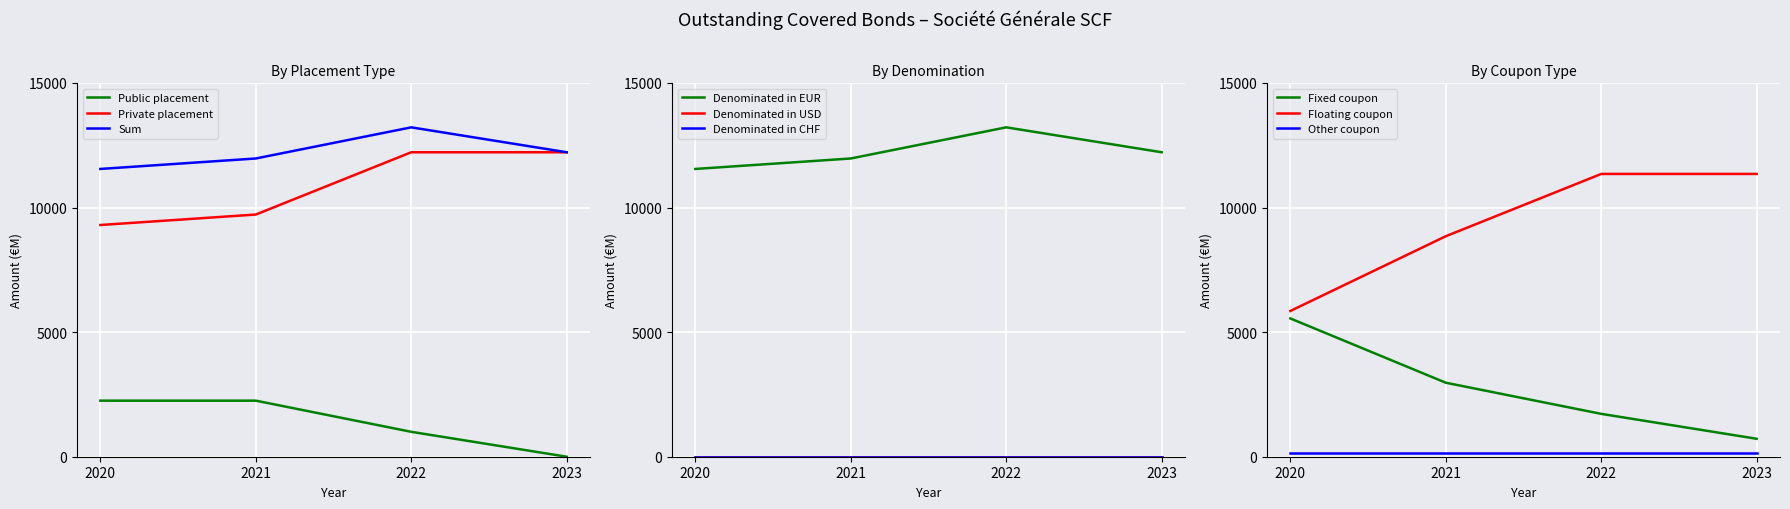

Which category has the lowest value in the Sum series?

2020